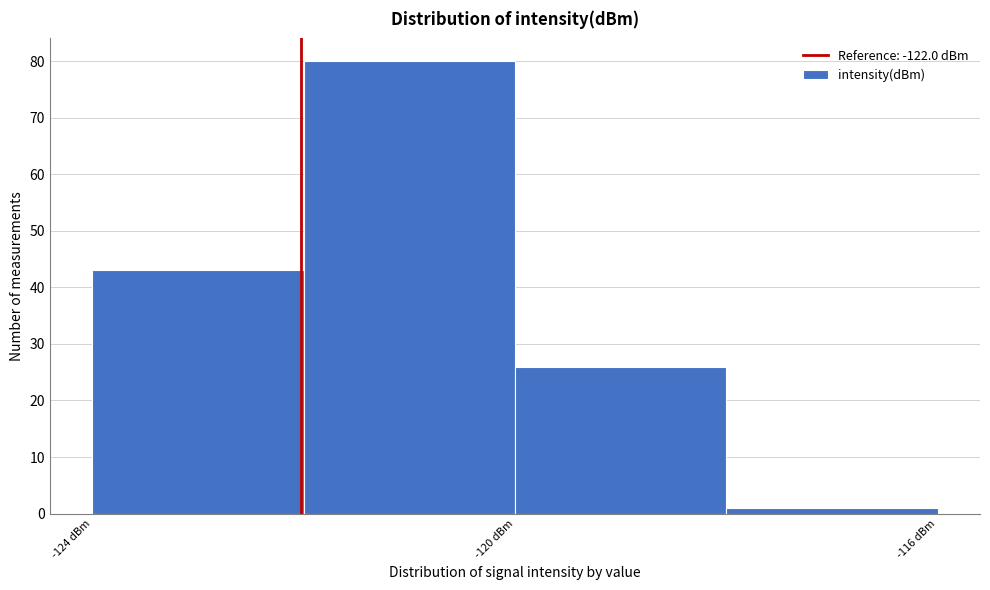

Over which range of the x-axis is the bar tallest?

-122 to -120